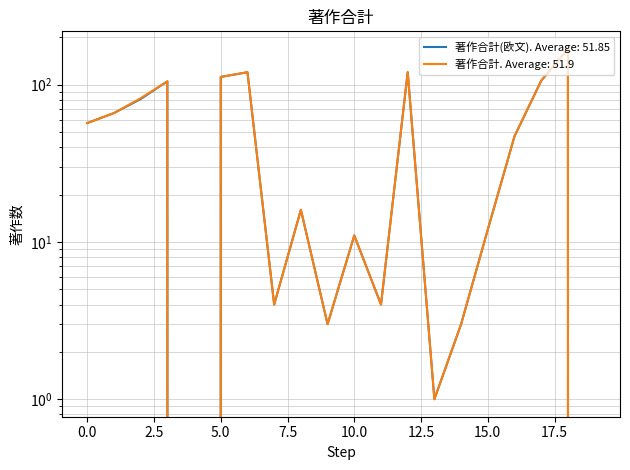

What is the value of the 著作合計(欧文) point at the 3rd from the left?

81